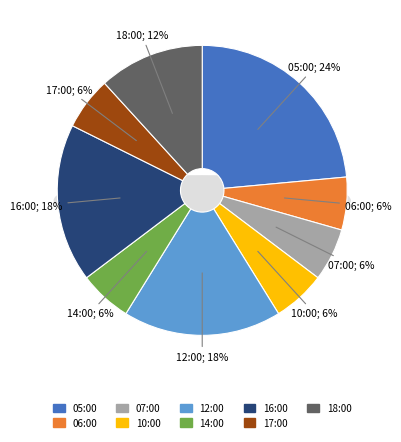

To the nearest percent, what portion does 16:00 represent?

18%